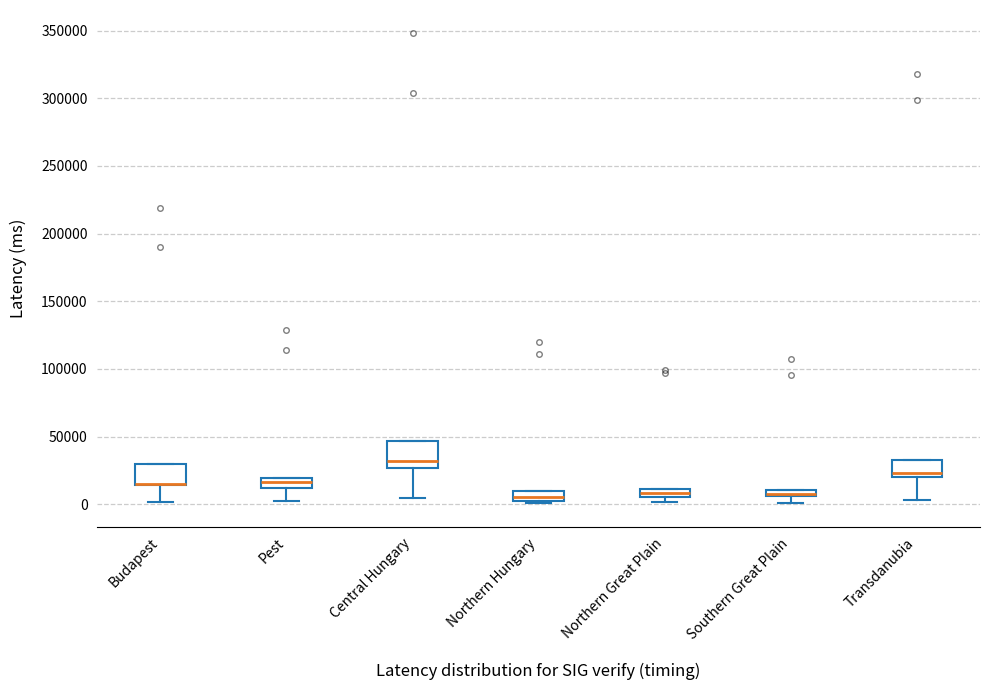

Where does the lower whisker of the box for Pest end on the y-axis? The values are not printed on the chart, so give them approximately, as read against the axis.

0